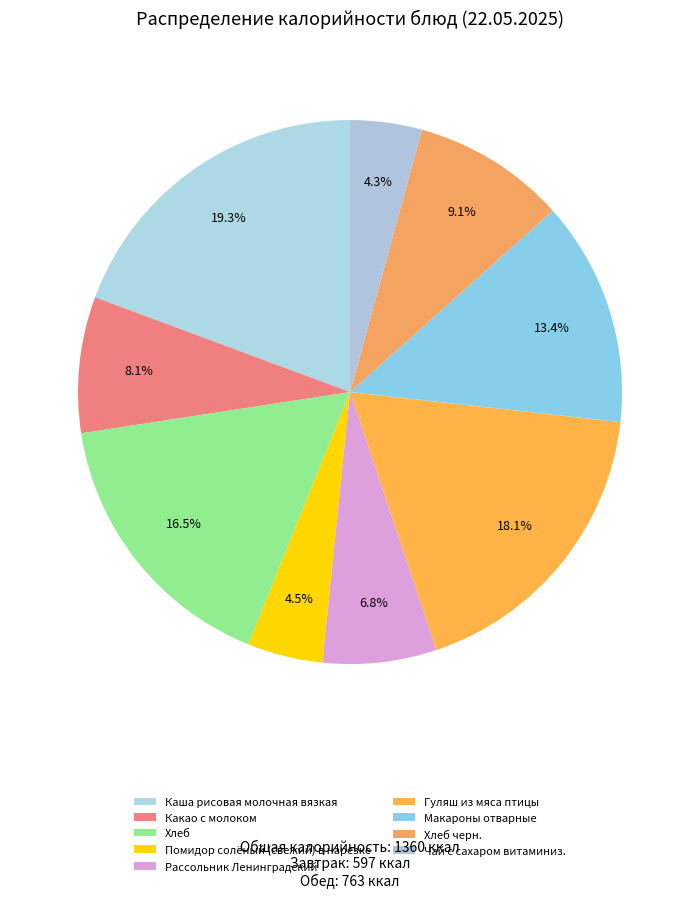

To the nearest percent, what is the combined percentage of Рассольник Ленинградский and Какао с молоком?

15%